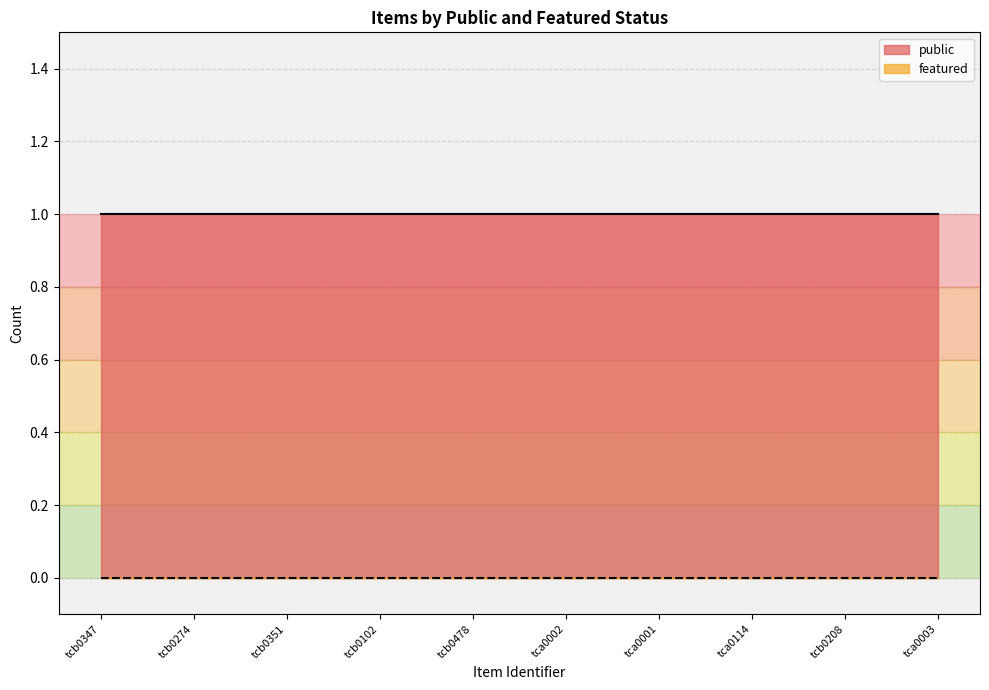

List the series in order of their peak value, highest first.

public, featured